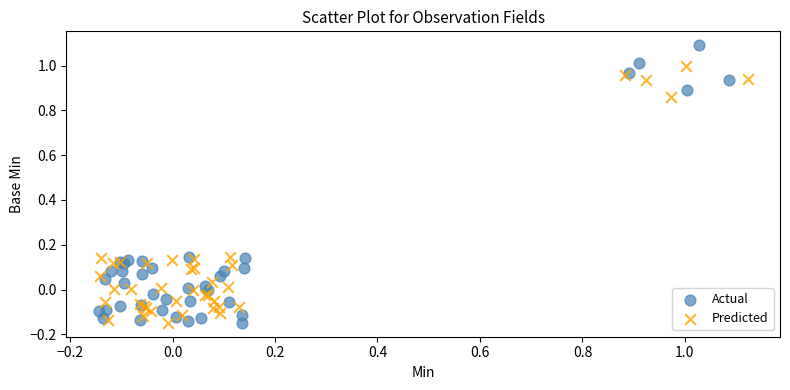

Which series has the largest Y range (max minus min)?

Actual